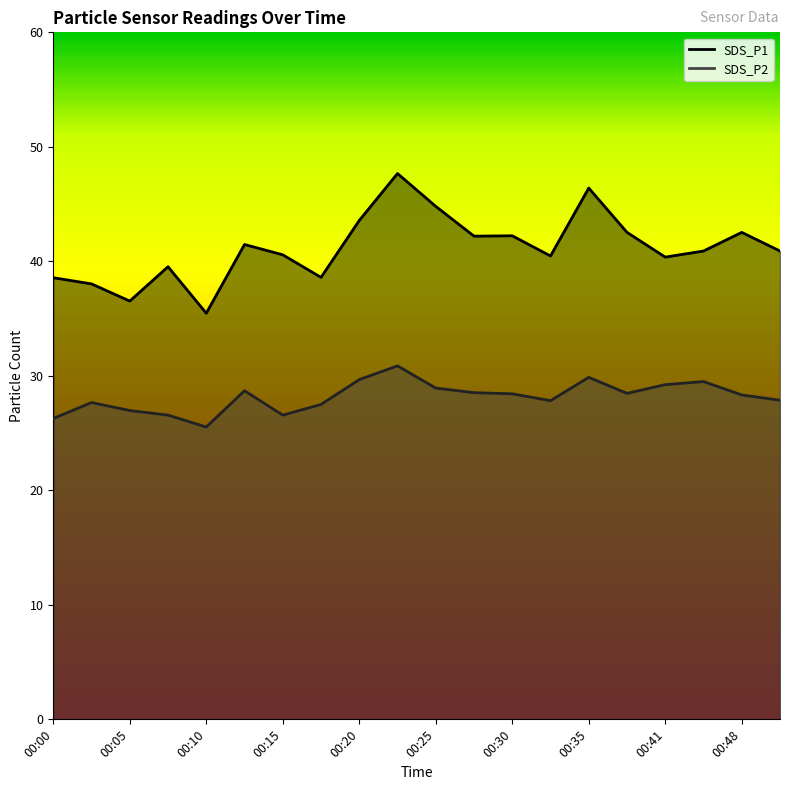

Where is the first local maximum for SDS_P2?

00:03